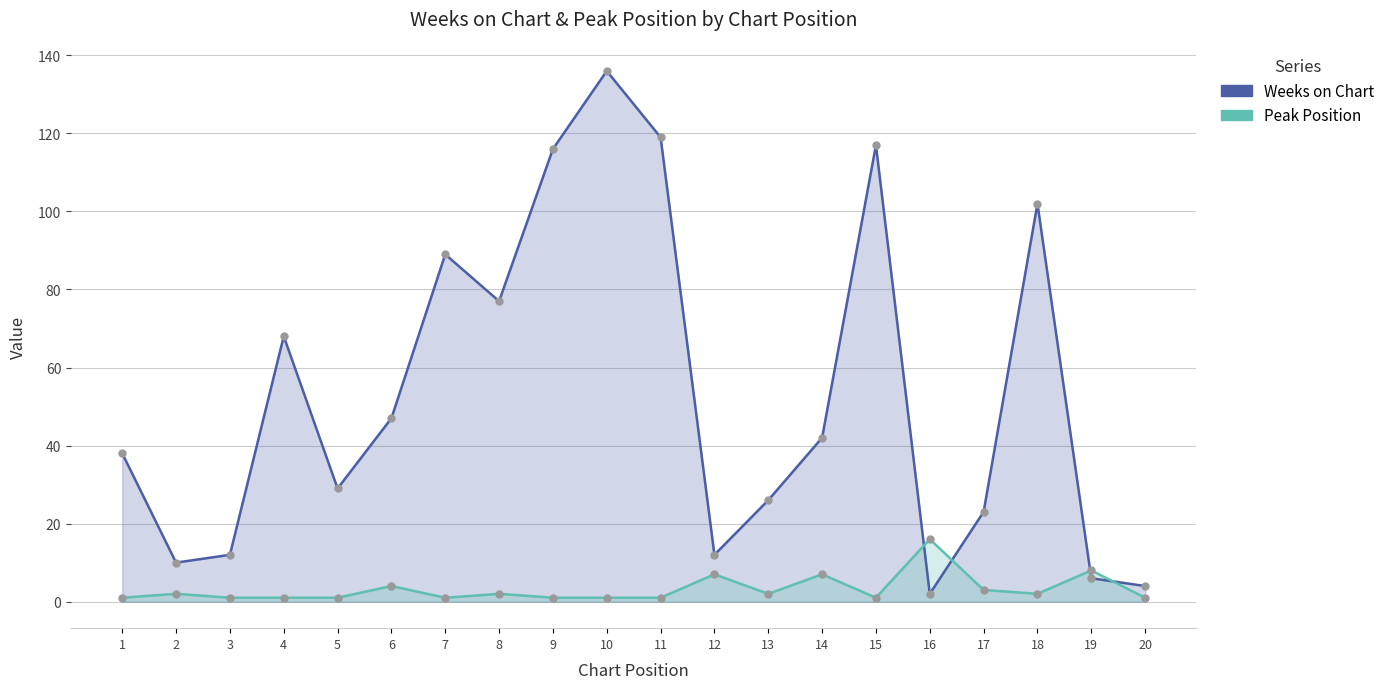

True or false: Weeks on Chart has a value of 12 at 12.

True